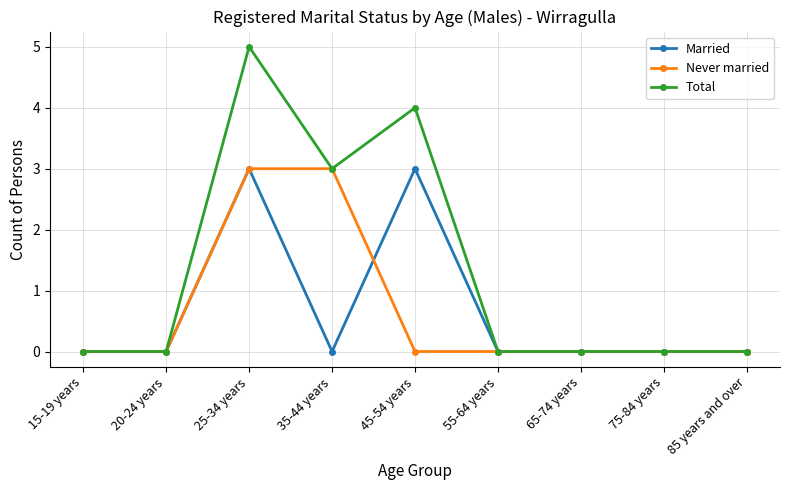

Which series changed the most between 20-24 years and 25-34 years?

Total